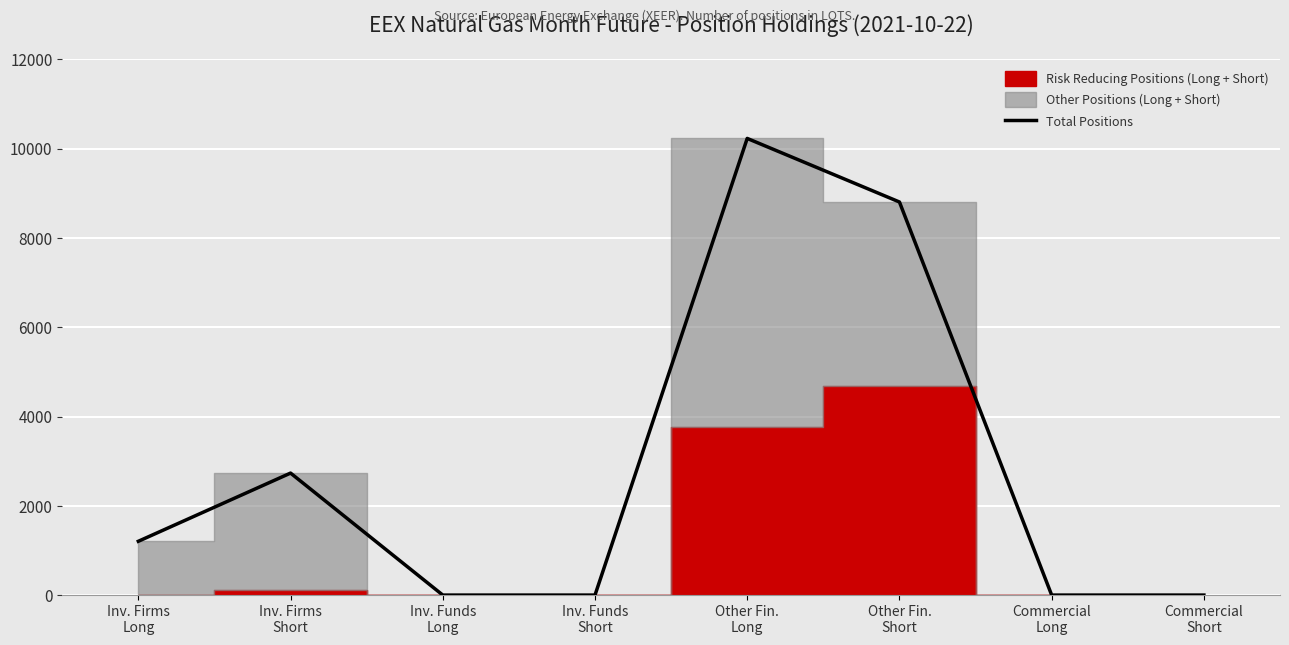

How many interior local peaks (higher than both neighbors) does the data have?

2